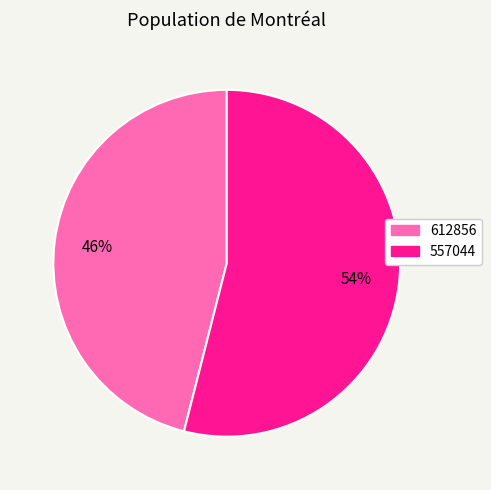

To the nearest percent, what portion does 612856 represent?

46%